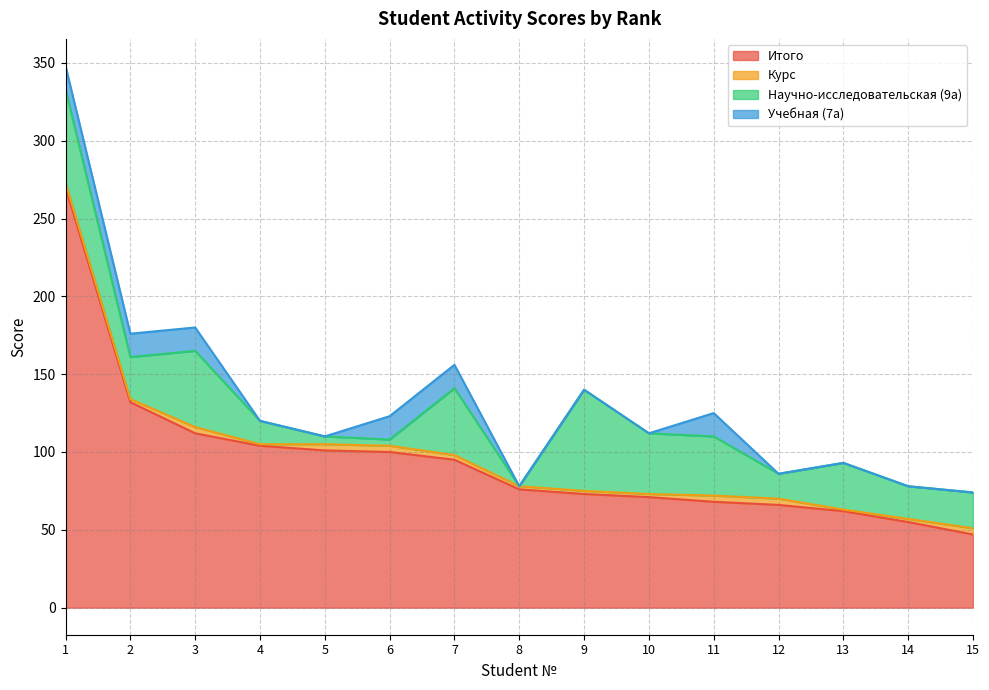

What is the total value across all series at 3?

180